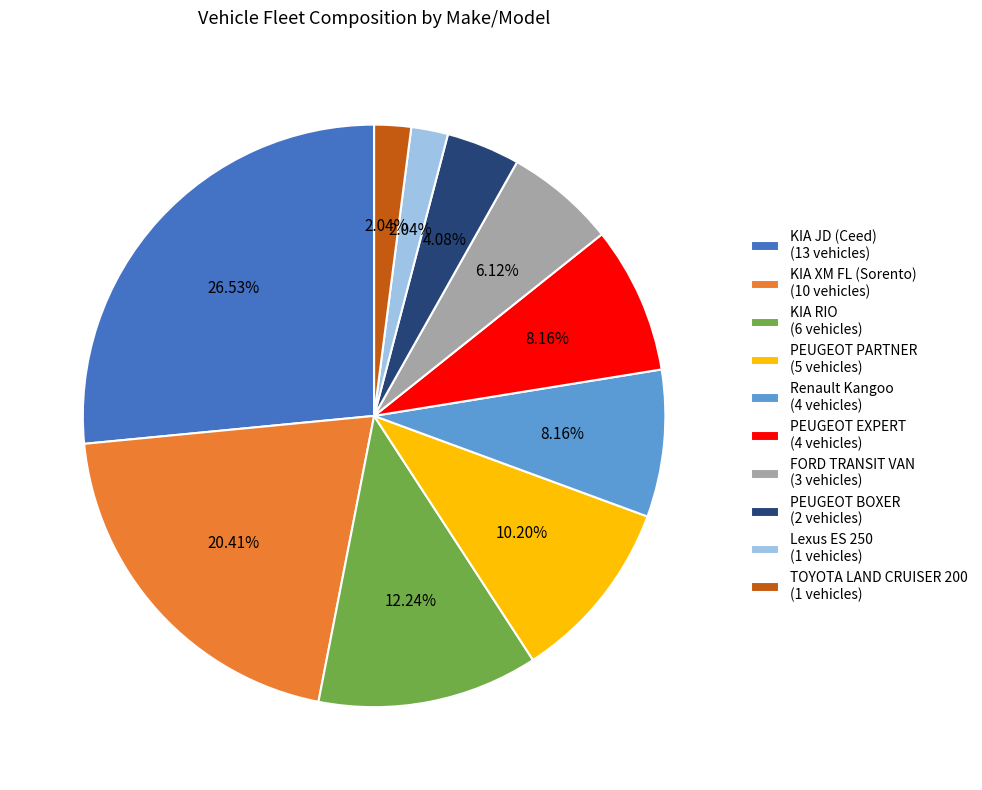

The Lexus ES 250 slice represents 2% of the pie. True or false?

True